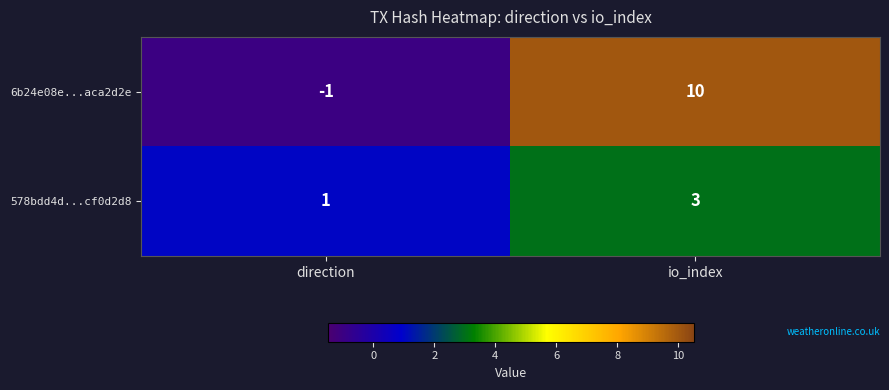

The value of 578bdd4d...cf0d2d8 at io_index is 3. True or false?

True